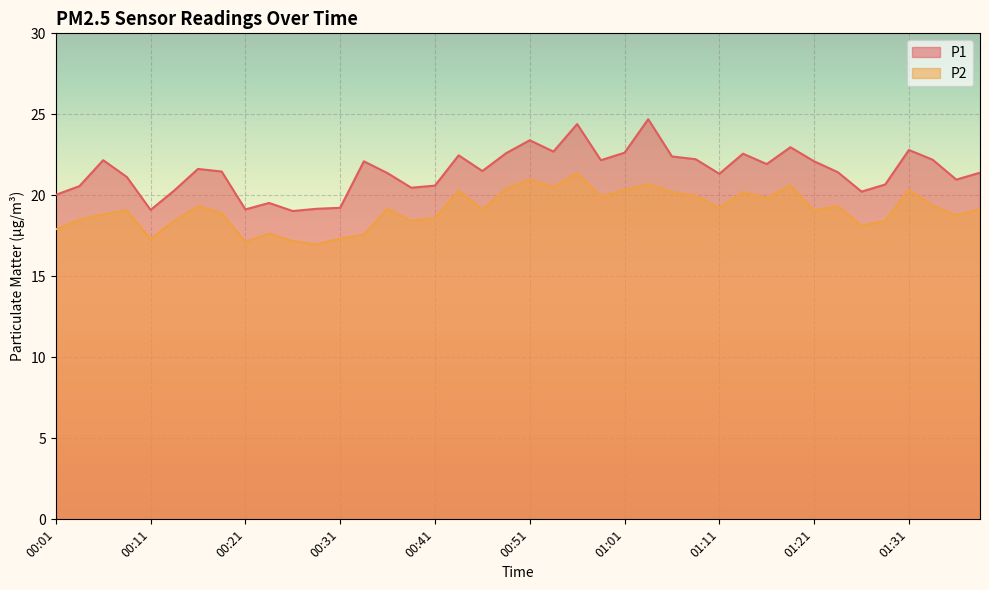

How many categories are shown in the chart?

40